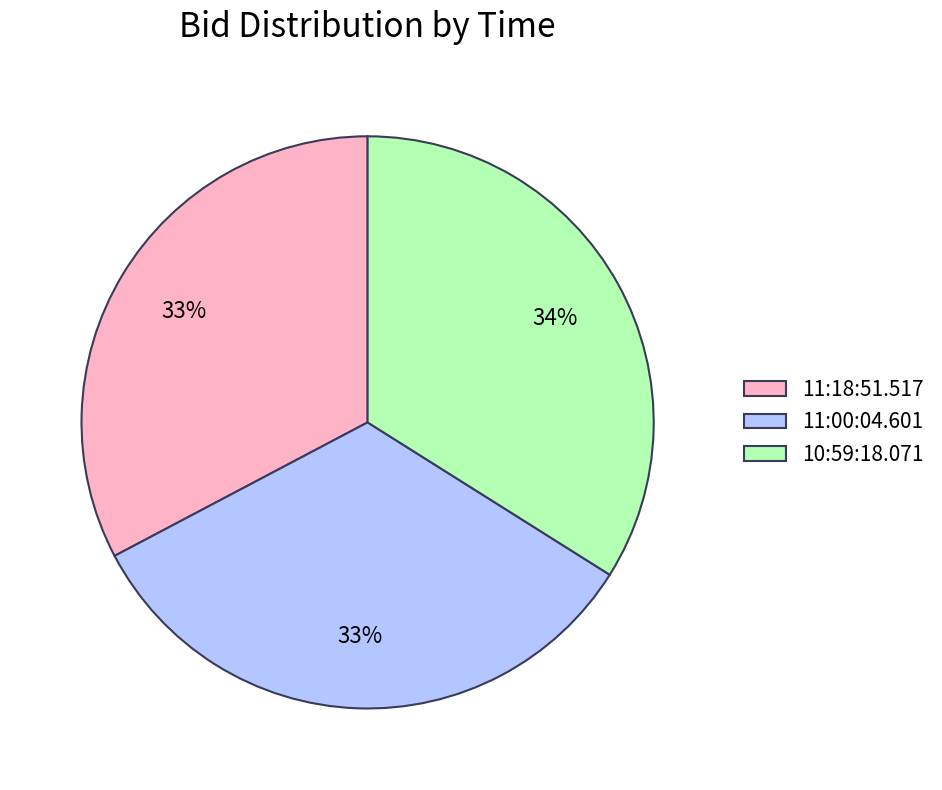

How many segments does this pie chart have?

3